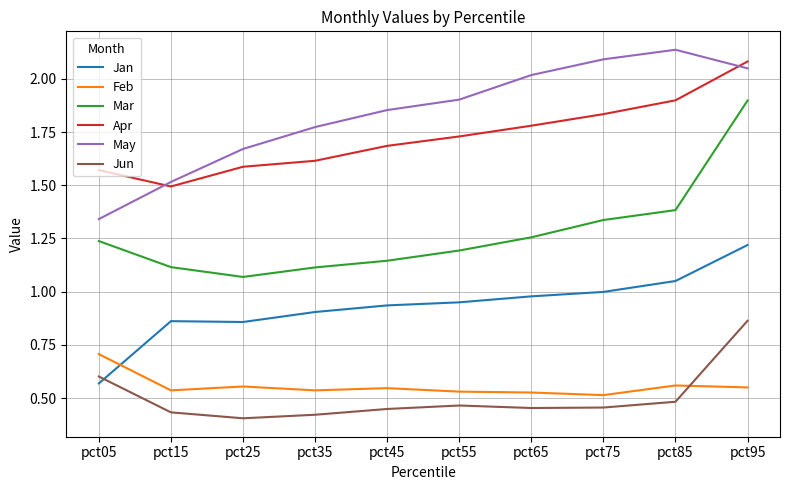

At which category is the sum across all series the highest?

pct95